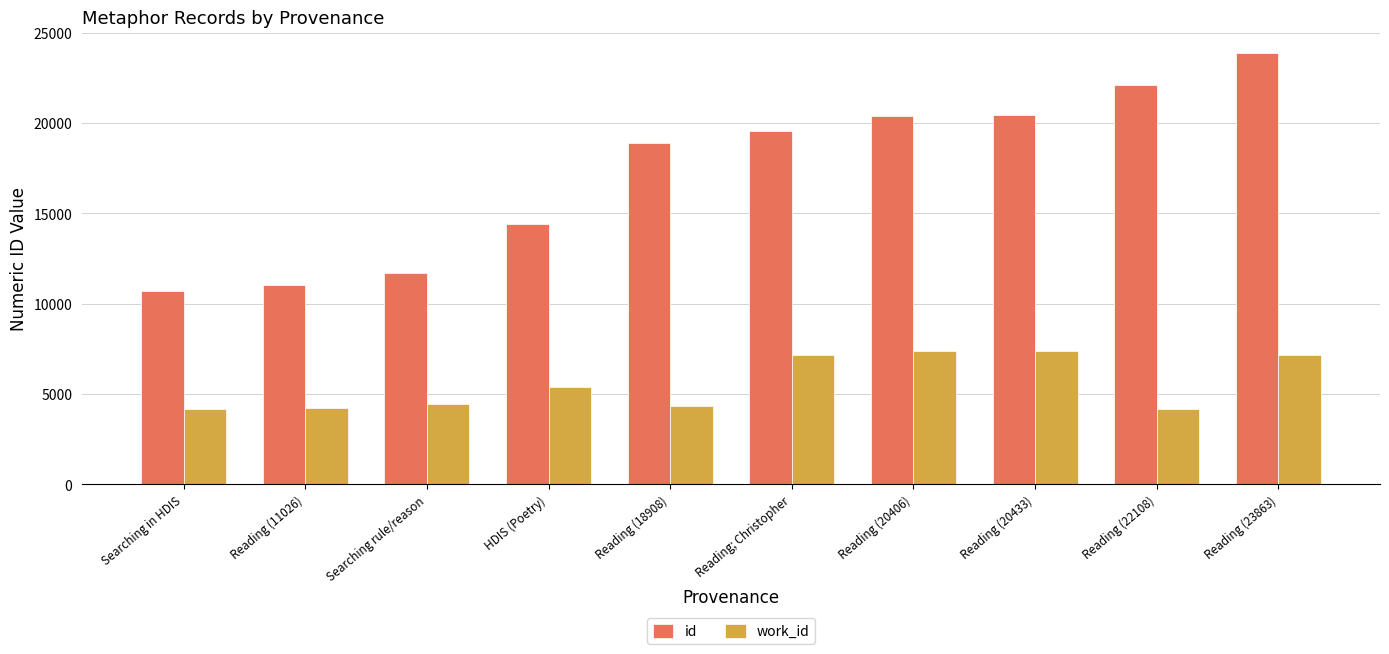

What is the maximum value for work_id?

7402